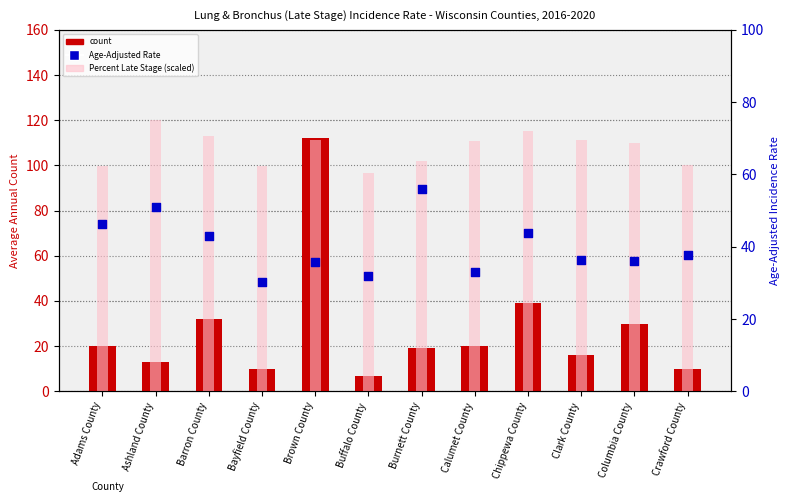

Which series reaches the minimum Y coordinate?

count